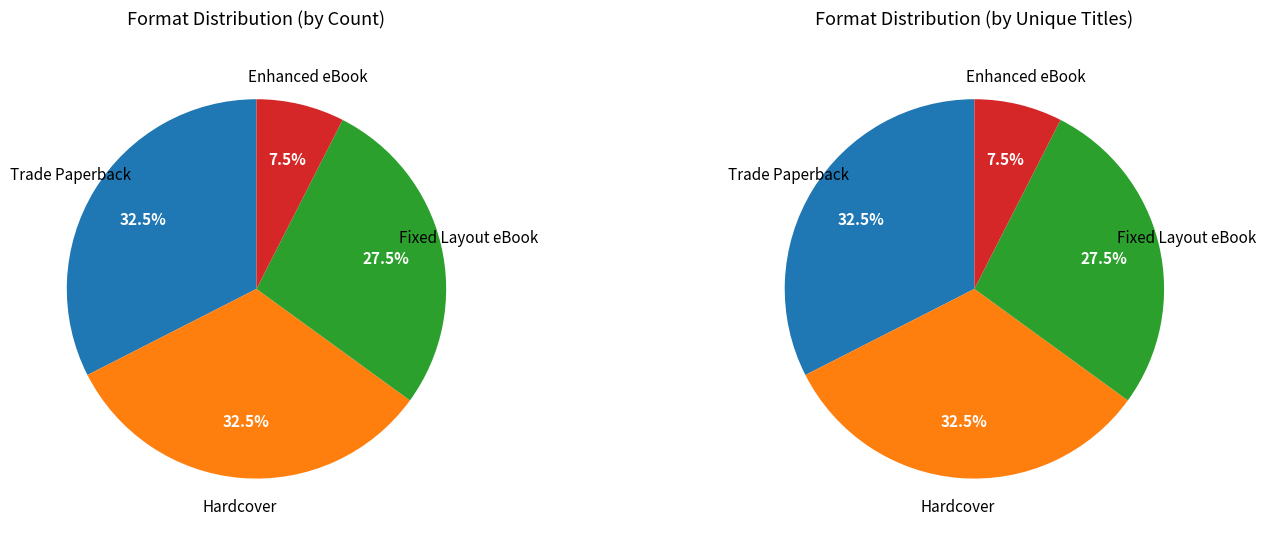

Which slice is the smallest?

Enhanced eBook